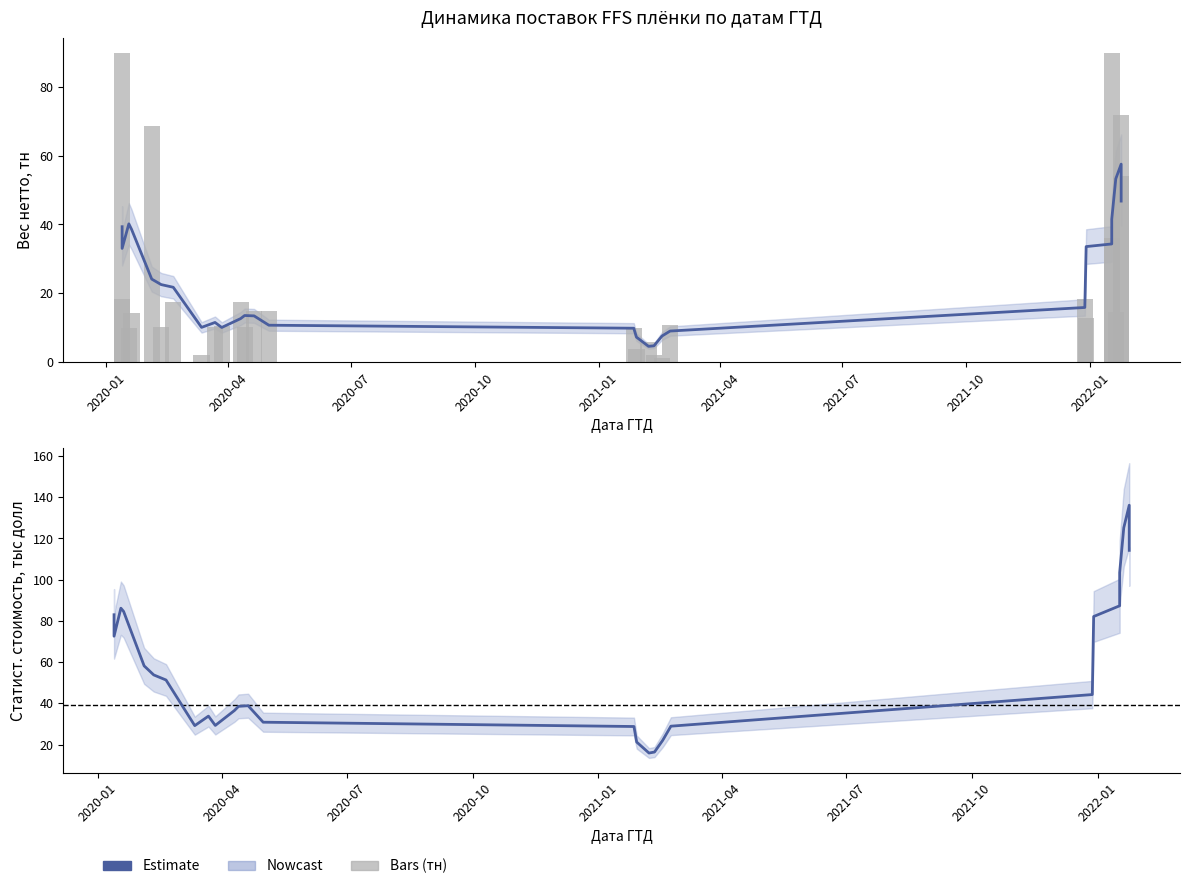

What is the difference between the maximum and minimum values in the Estimate (тыс долл) series?

120.3